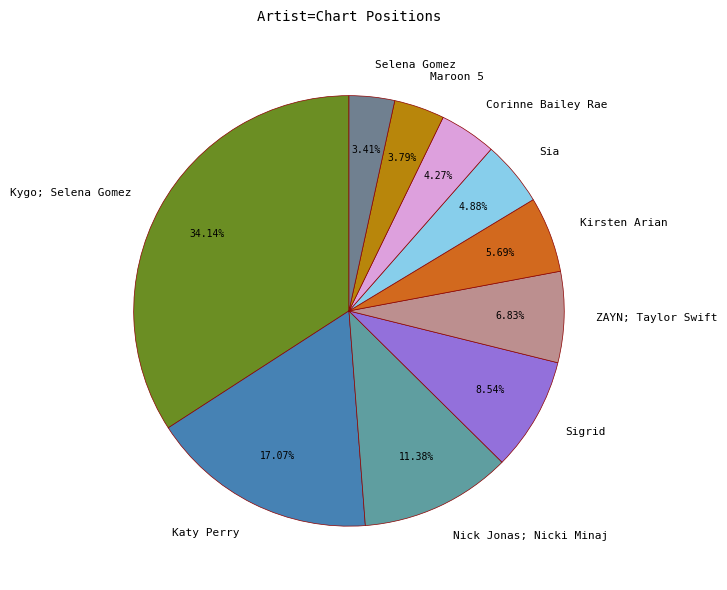

Does Selena Gomez represent more than half of the total?

No